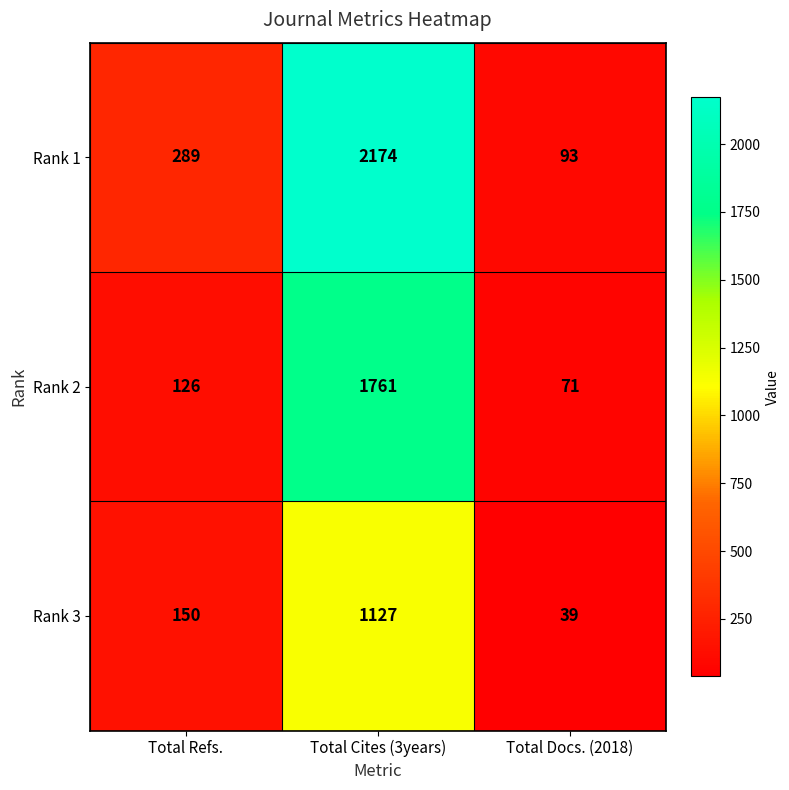

At which category is the sum across all series the highest?

Total Cites (3years)